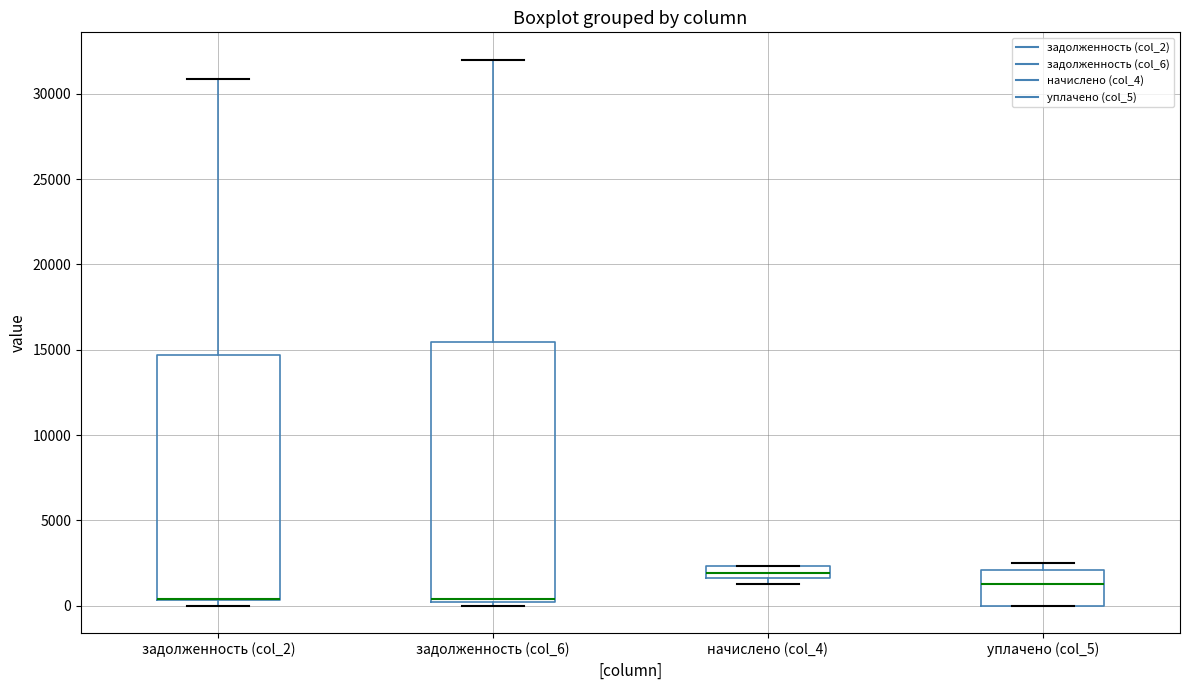

Which box is the tallest, from its lower edge to its upper edge?

задолженность (col_6)